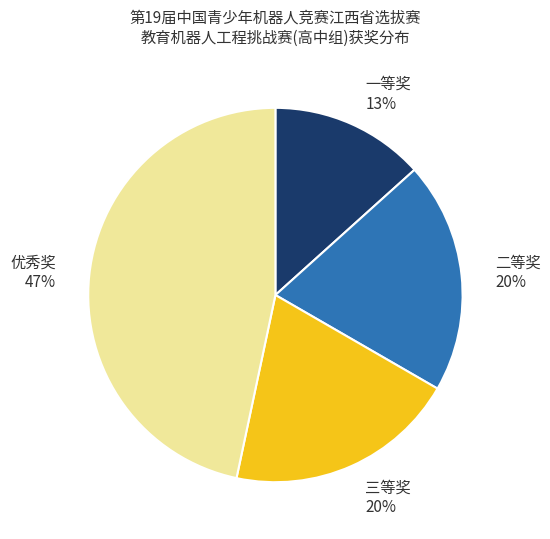

Which slice is the smallest?

一等奖